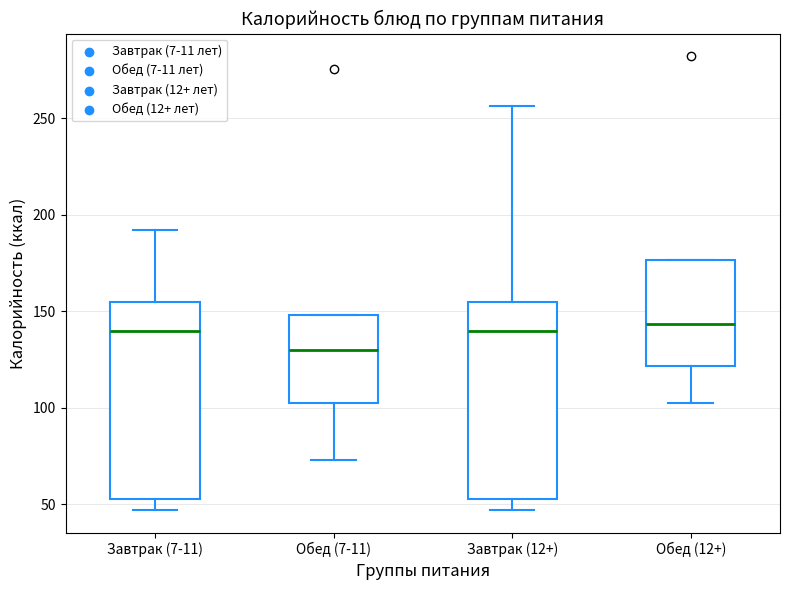

Where is the lower edge of the box for Обед (7-11) on the y-axis? The values are not printed on the chart, so give them approximately, as read against the axis.

100